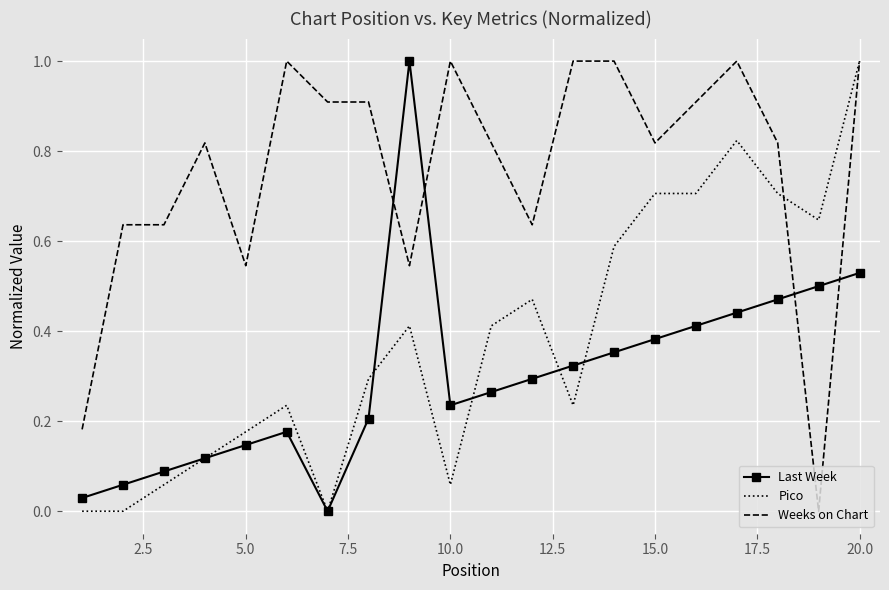

How many times do Last Week and Weeks on Chart cross each other?

4